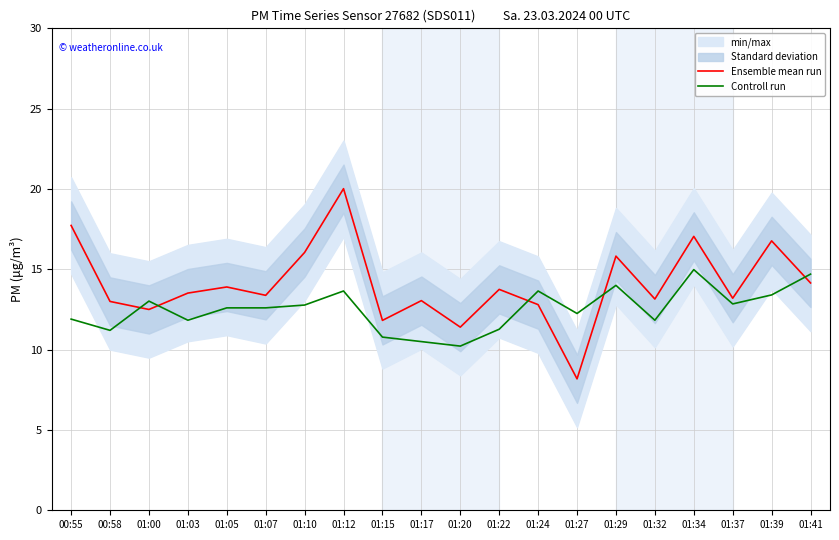

Where do Ensemble mean run and Controll run first cross each other?

00:58 and 01:00